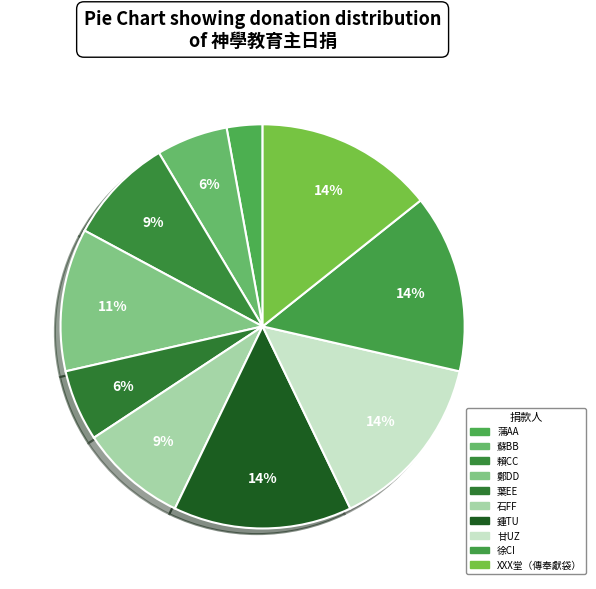

What percentage is the 蒲AA slice, to the nearest percent?

3%